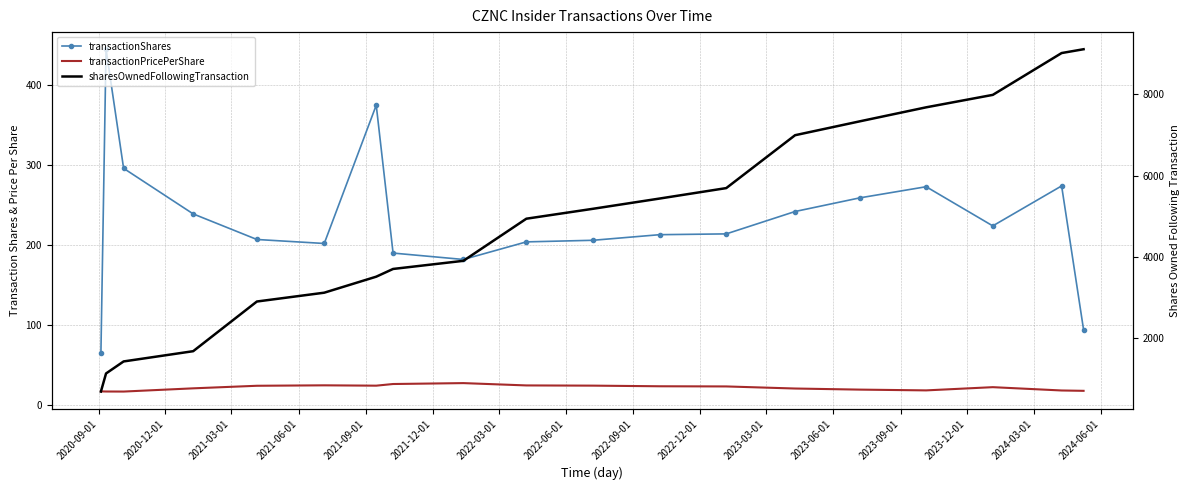

Is it true that sharesOwnedFollowingTransaction equals 10601.5 at 2024-03-01?

False